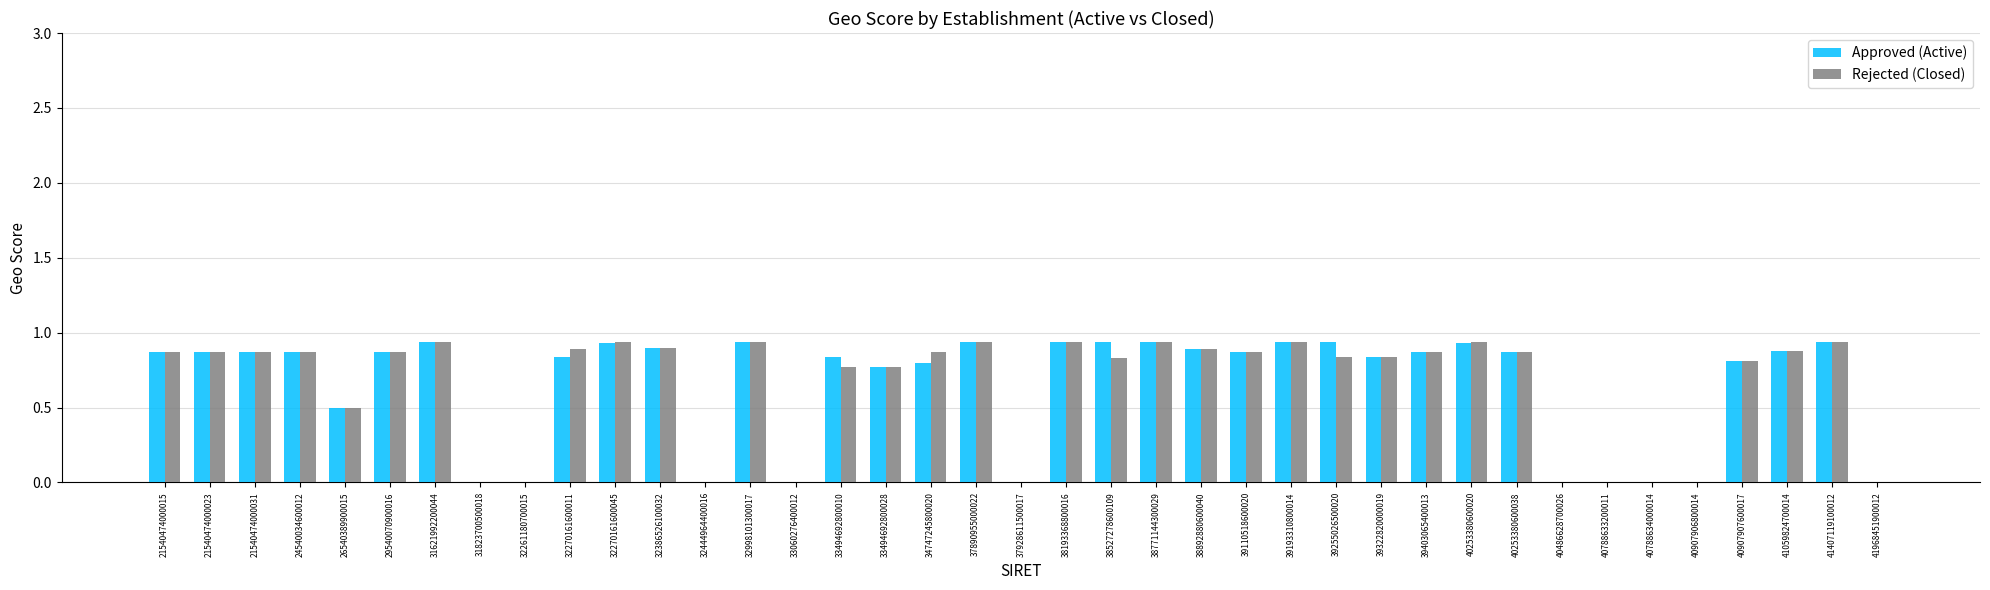

Which series changed the most between 33494692800028 and 34747245800020?

Rejected (Closed)